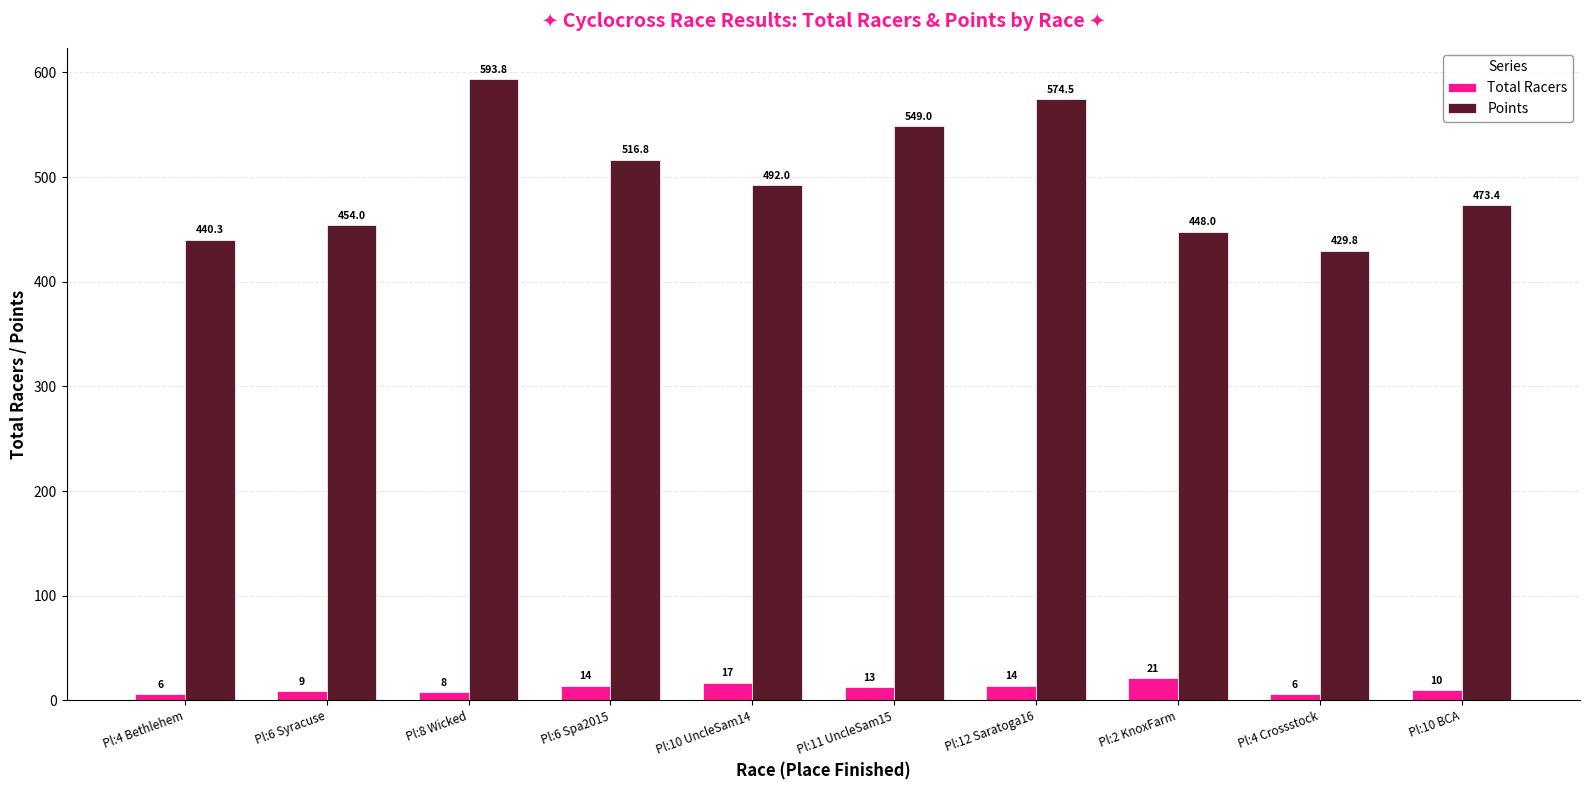

Which category has the highest value in the Points series?

Pl:8 Wicked